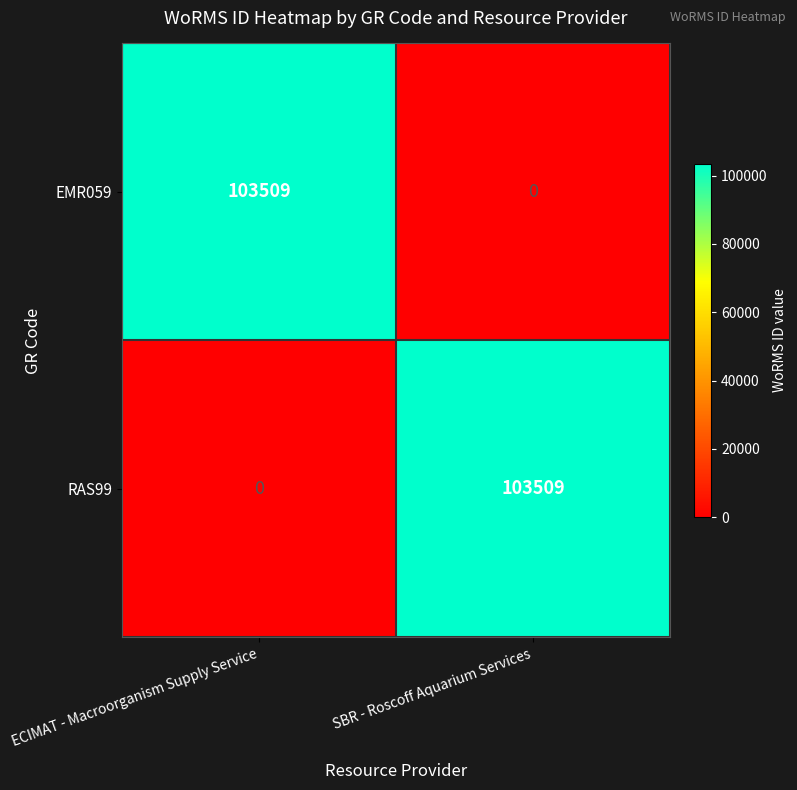

What is the approximate value of RAS99 at SBR - Roscoff Aquarium Services?

103509